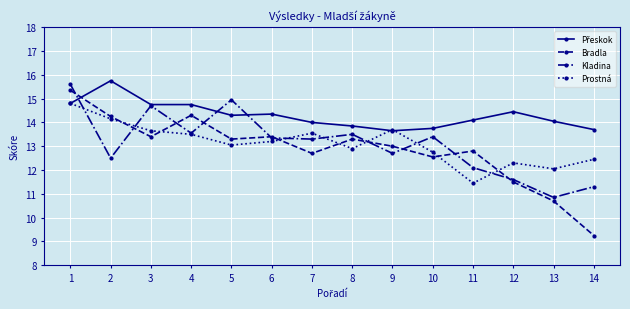

Is the value of Bradla at 2 greater than the value of Prostná at 12?

Yes